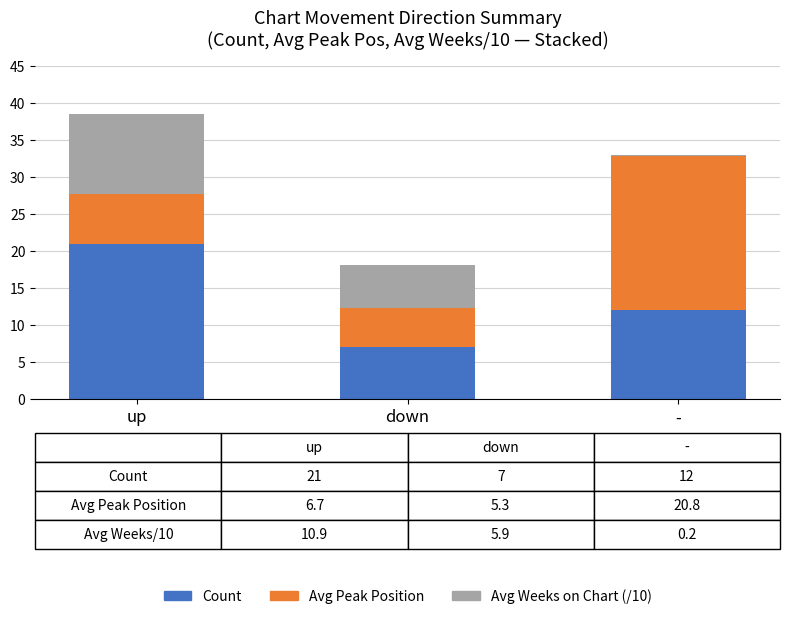

What is the maximum value for Count?

21.0